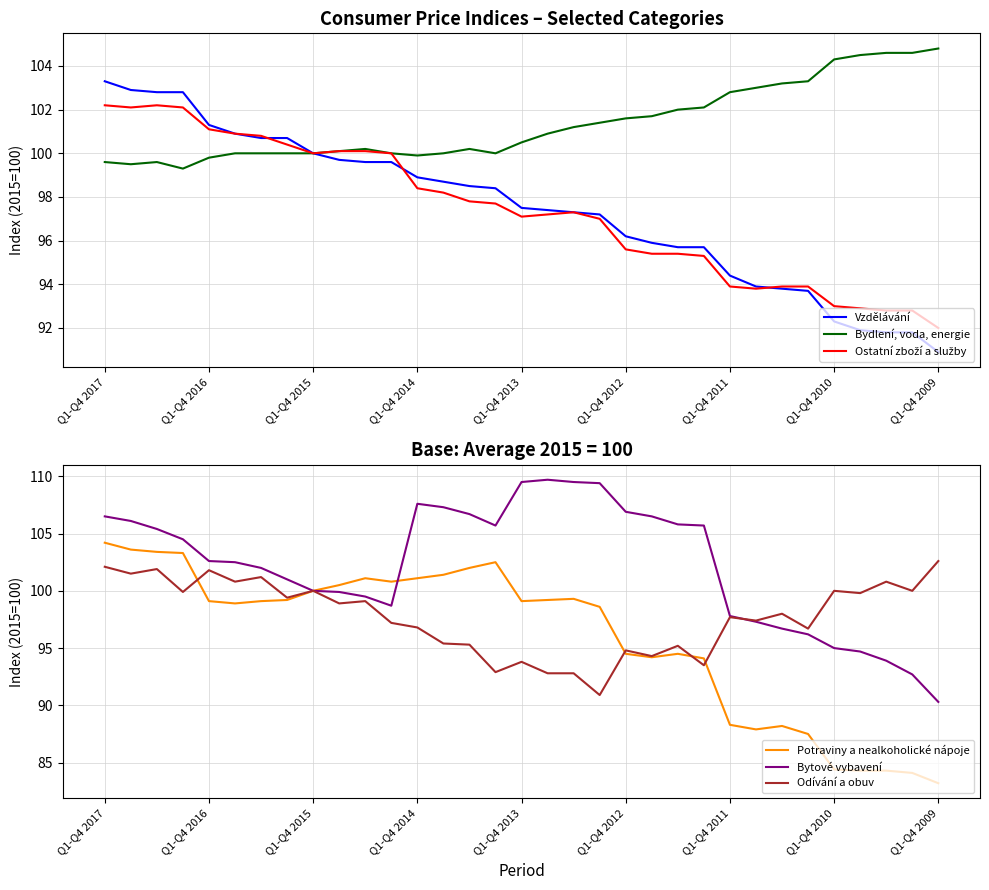

Is it true that Vzdělávání equals 100.0 at Q1-Q4 2015?

True